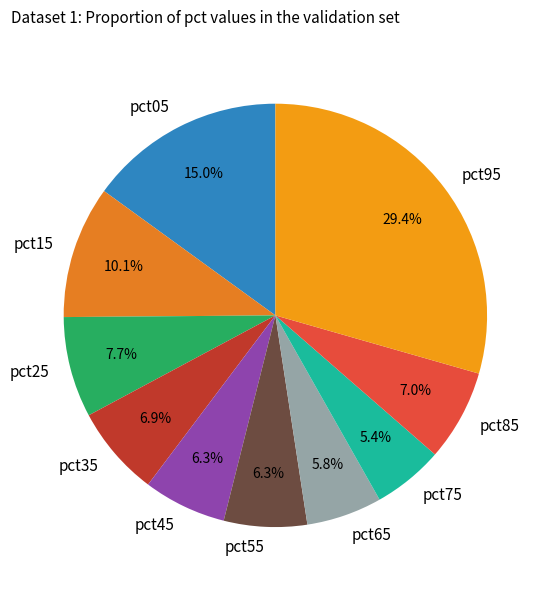

Between pct95 and pct35, which is larger?

pct95